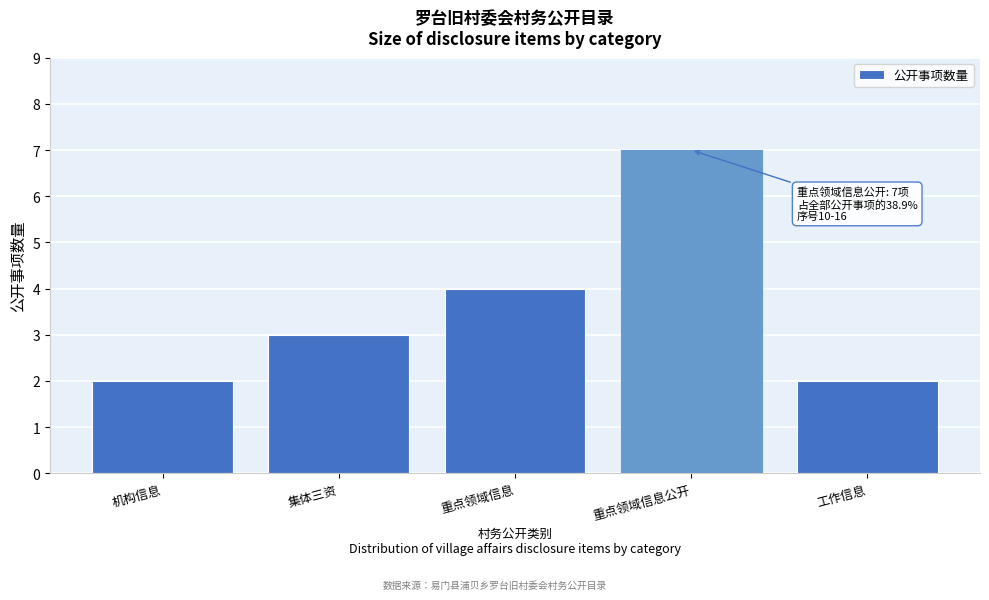

Reading right to left, transcribe all the data shown in this chart.

工作信息=2	重点领域信息公开=7	重点领域信息=4	集体三资=3	机构信息=2